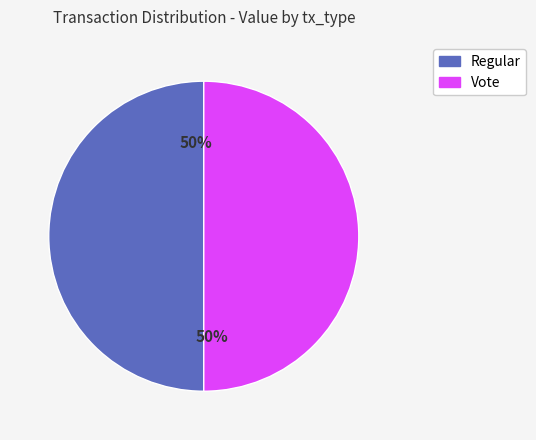

What is the ratio of the value at Regular to the value at Vote?

1.0